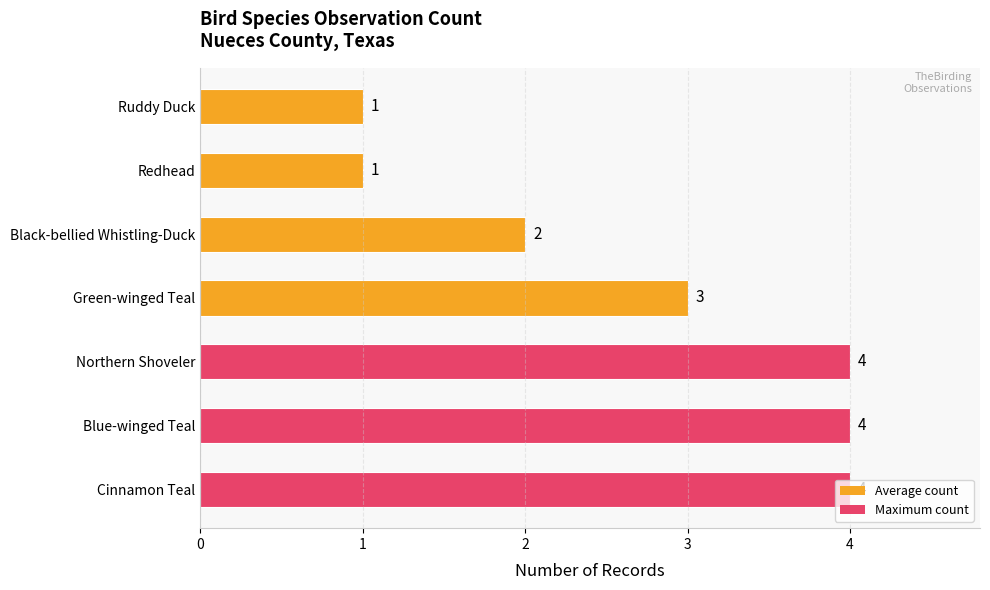

Read the value at Blue-winged Teal.

4